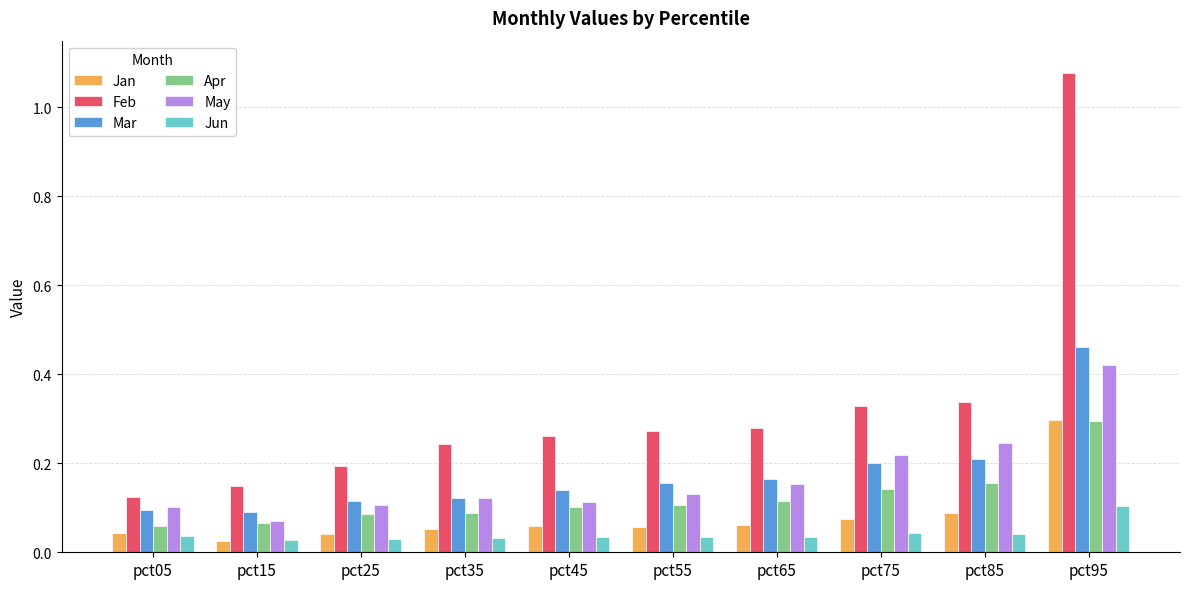

What is the sum of all Mar values?

1.8